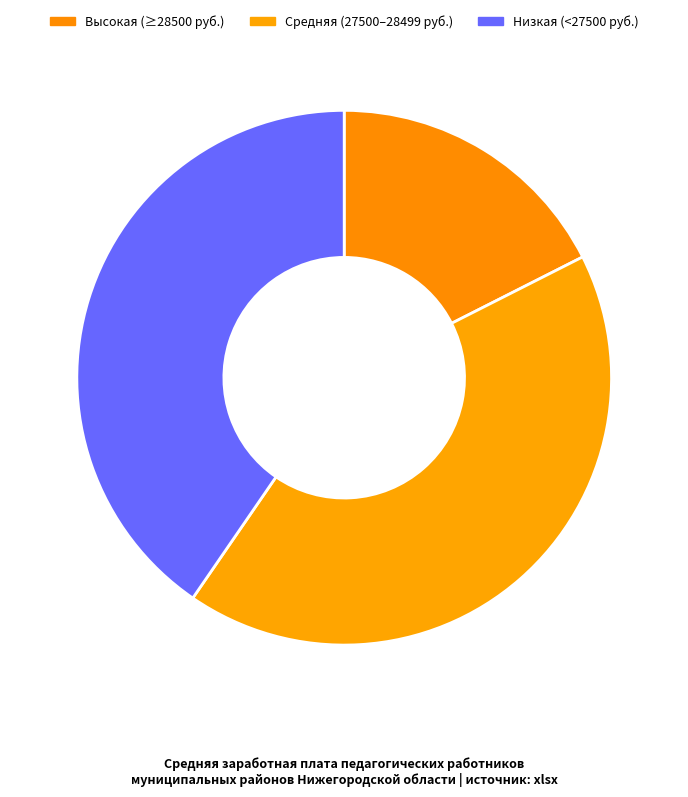

Which slice is the smallest?

Высокая (≥28500 руб.)